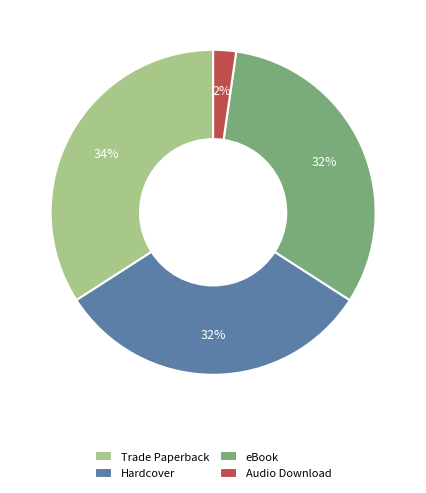

Which category has the smallest portion of the pie?

Audio Download